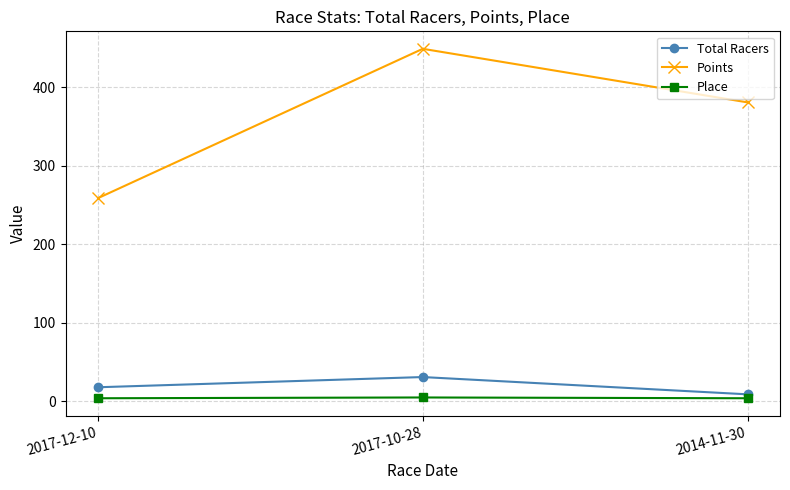

What is the maximum value for Points?

449.0